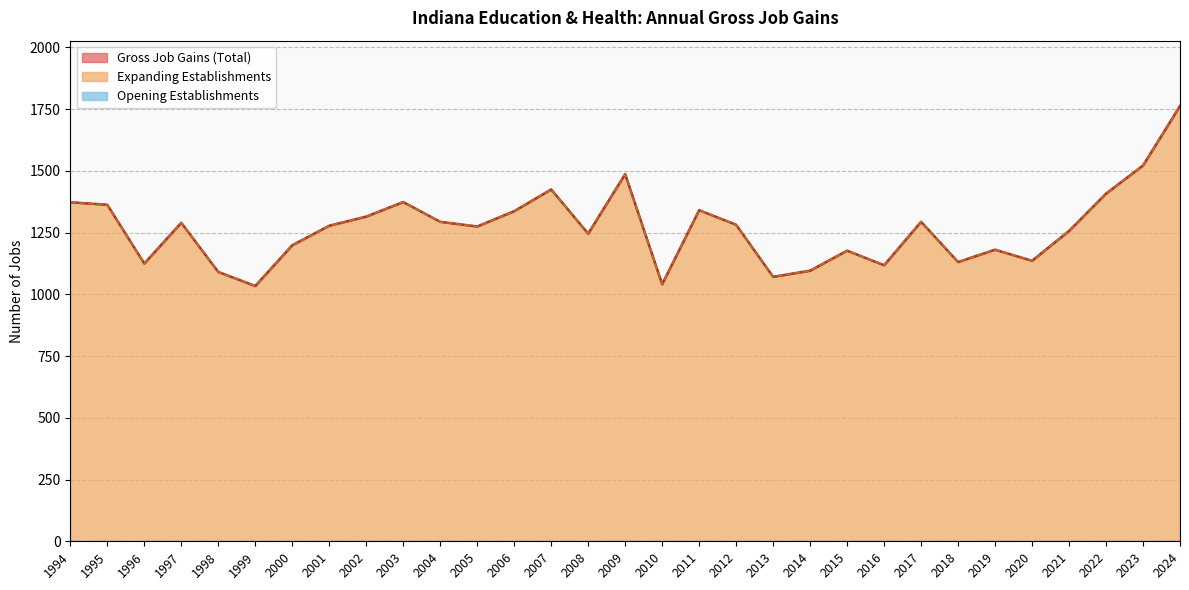

True or false: Expanding Establishments and Gross Job Gains (Total) cross at least once.

False